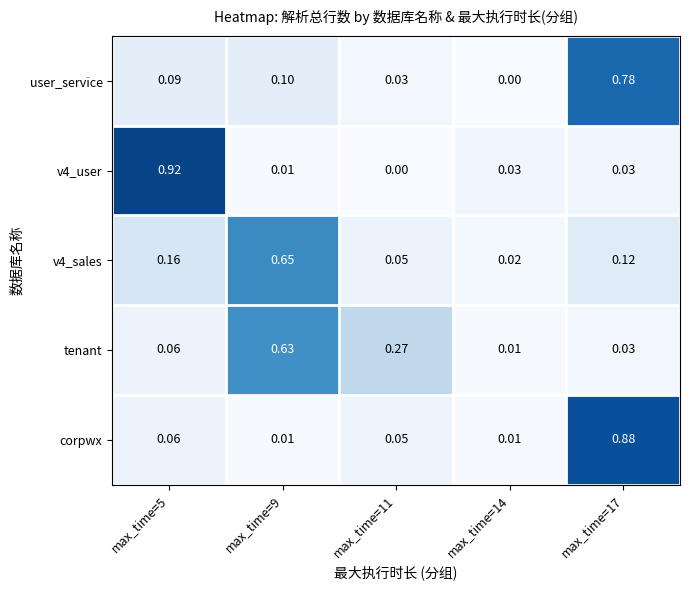

Between max_time=11 and max_time=17, which series saw the biggest shift?

corpwx